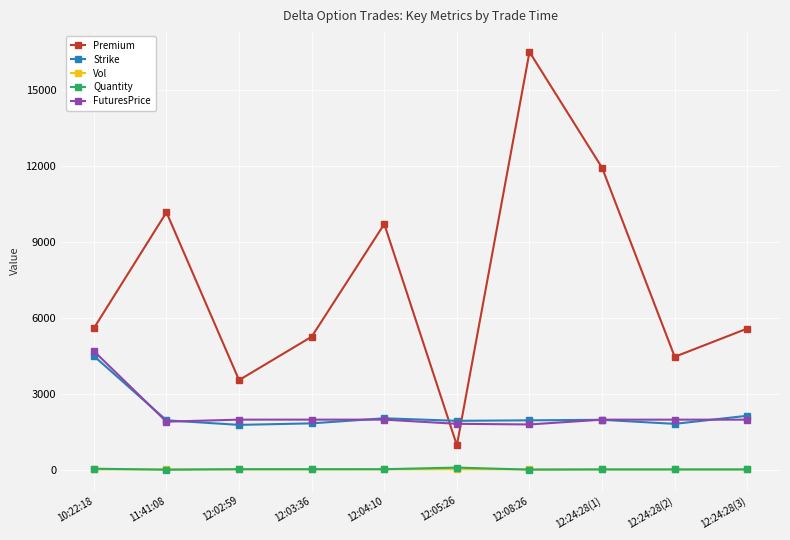

How many data points in Vol are above 23?

7